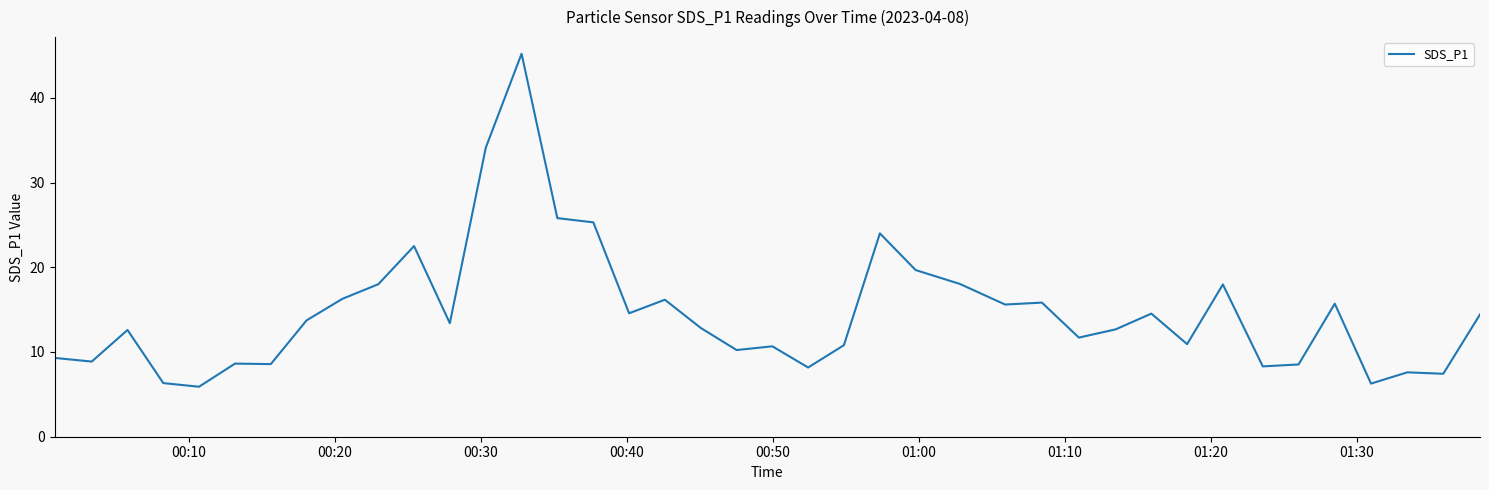

What is the greatest value displayed?

45.2